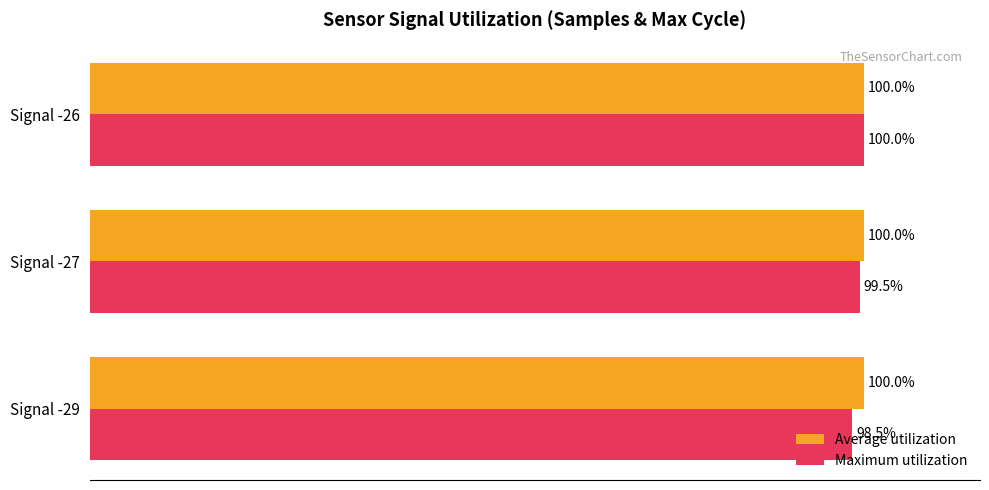

At which label does Maximum utilization reach its peak?

Signal -26